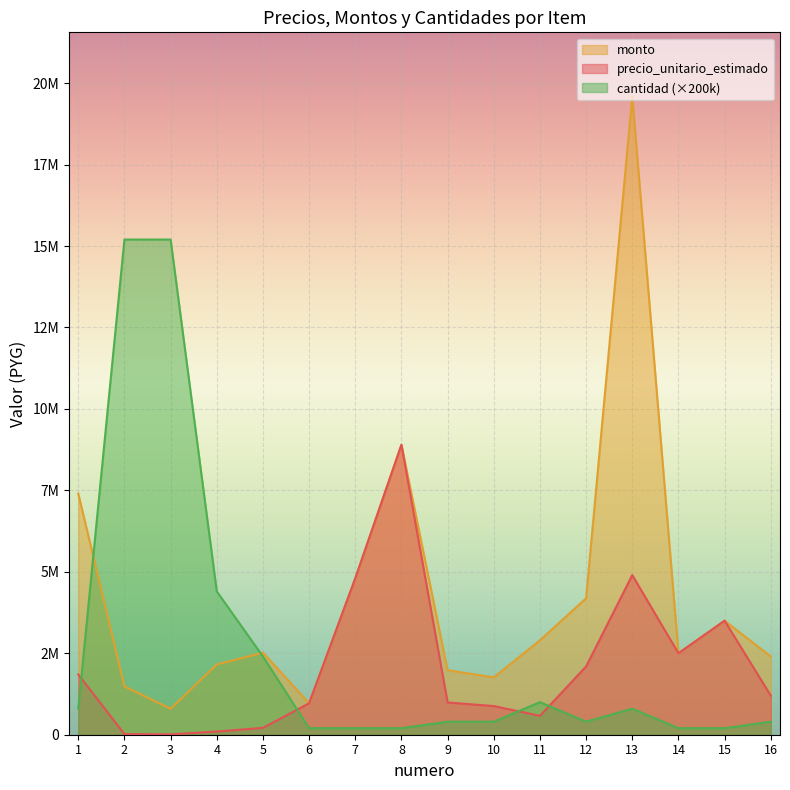

Which series has the widest spread of values?

monto